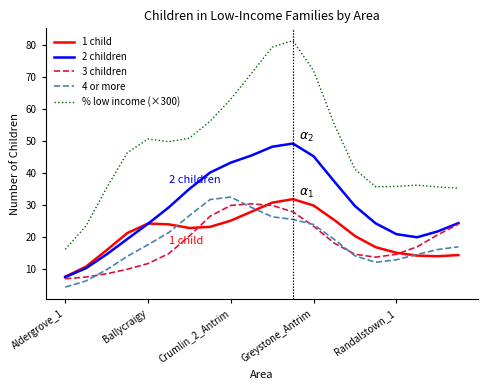

Which series has the widest spread of values?

% low income (×300)